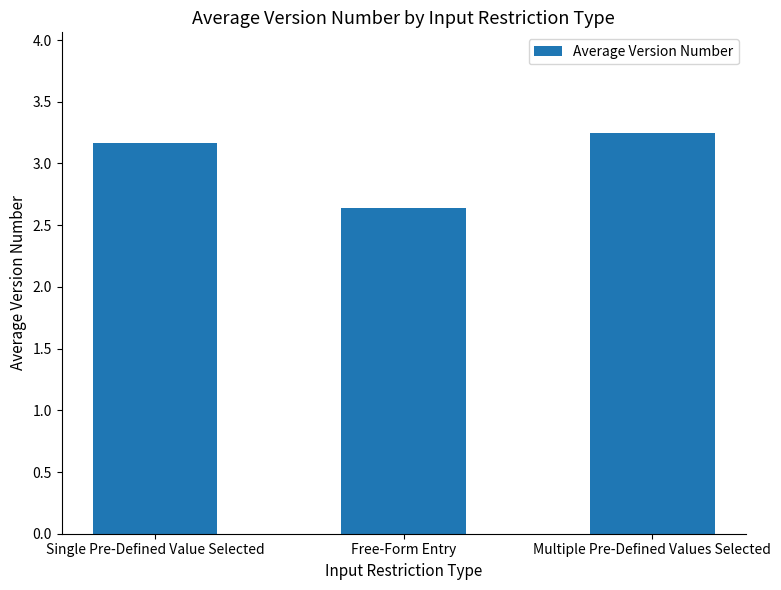

List the labels in order of value, smallest first.

Free-Form Entry, Single Pre-Defined Value Selected, Multiple Pre-Defined Values Selected